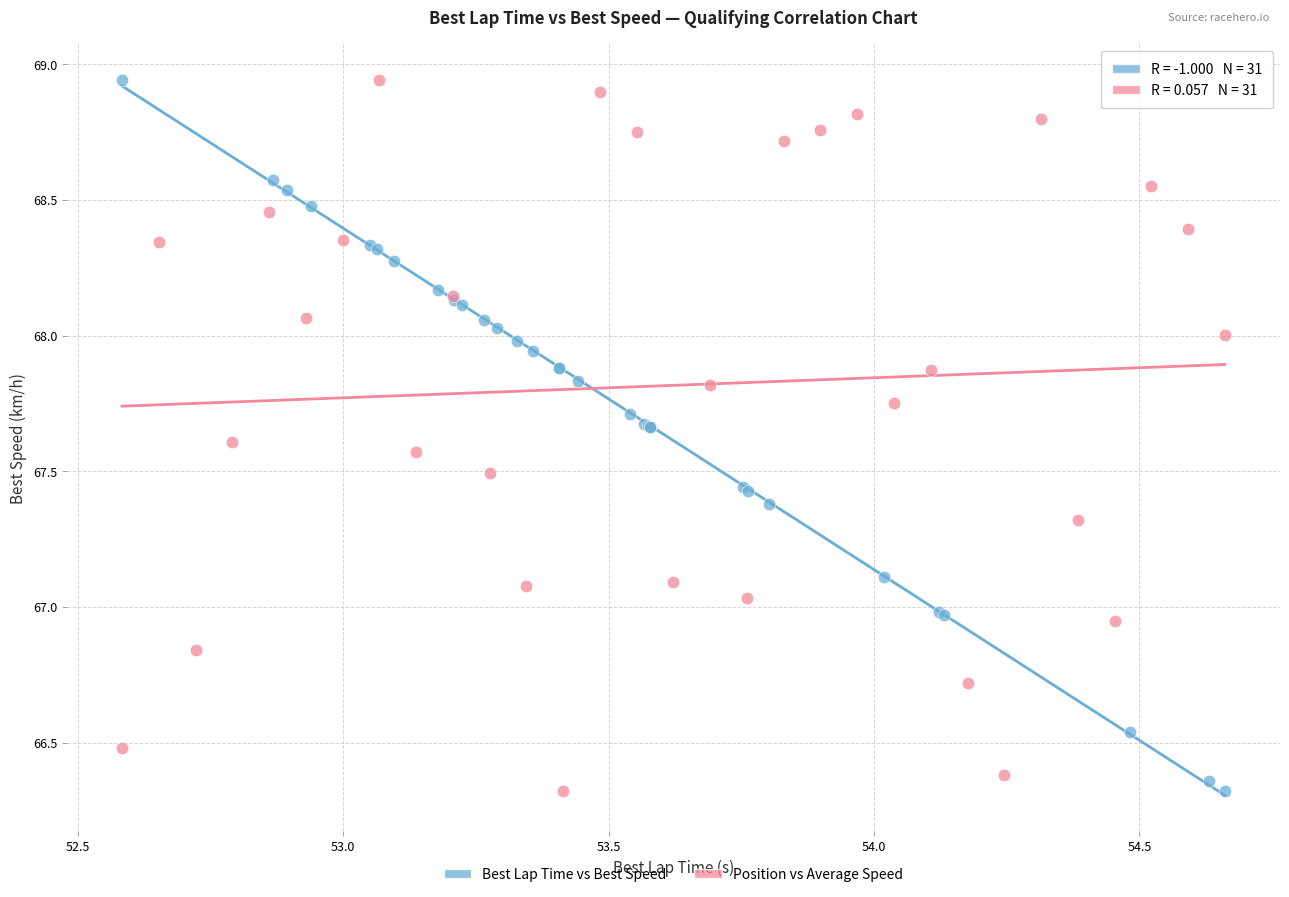

What are all the series names shown in the legend?

Best Lap Time vs Best Speed, Position vs Average Speed